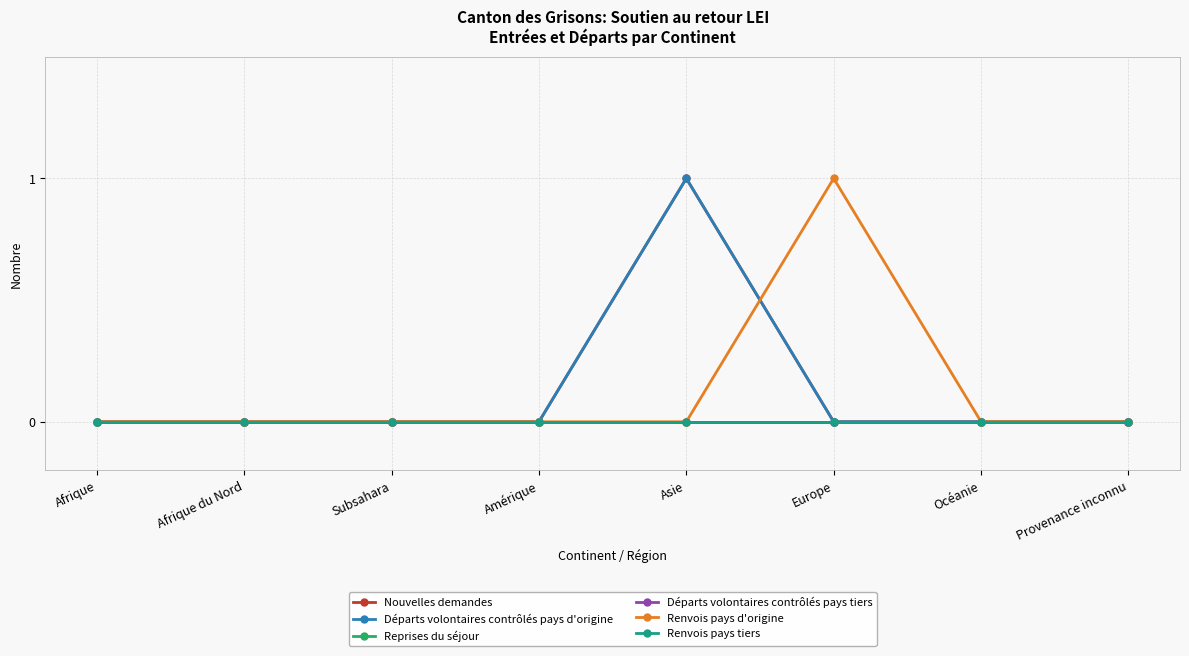

Between Asie and Provenance inconnu, which series saw the biggest shift?

Nouvelles demandes